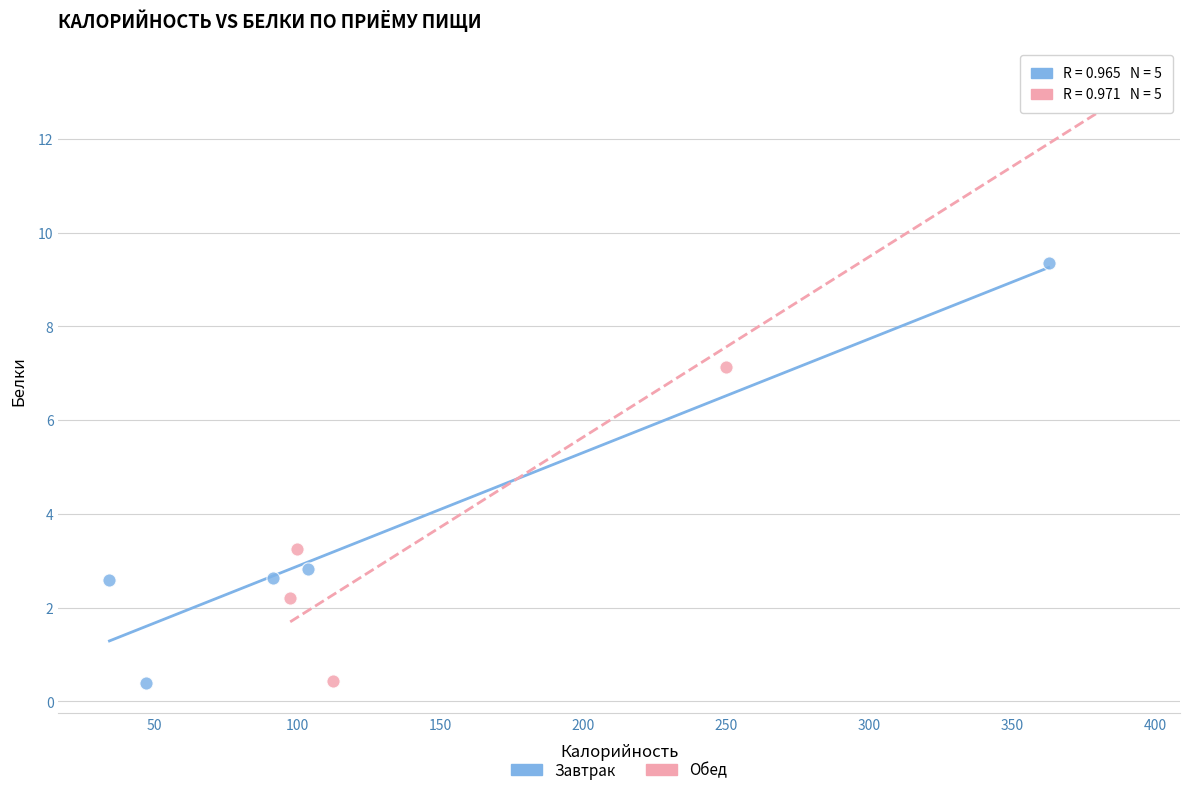

What are all the series names shown in the legend?

Завтрак, Обед